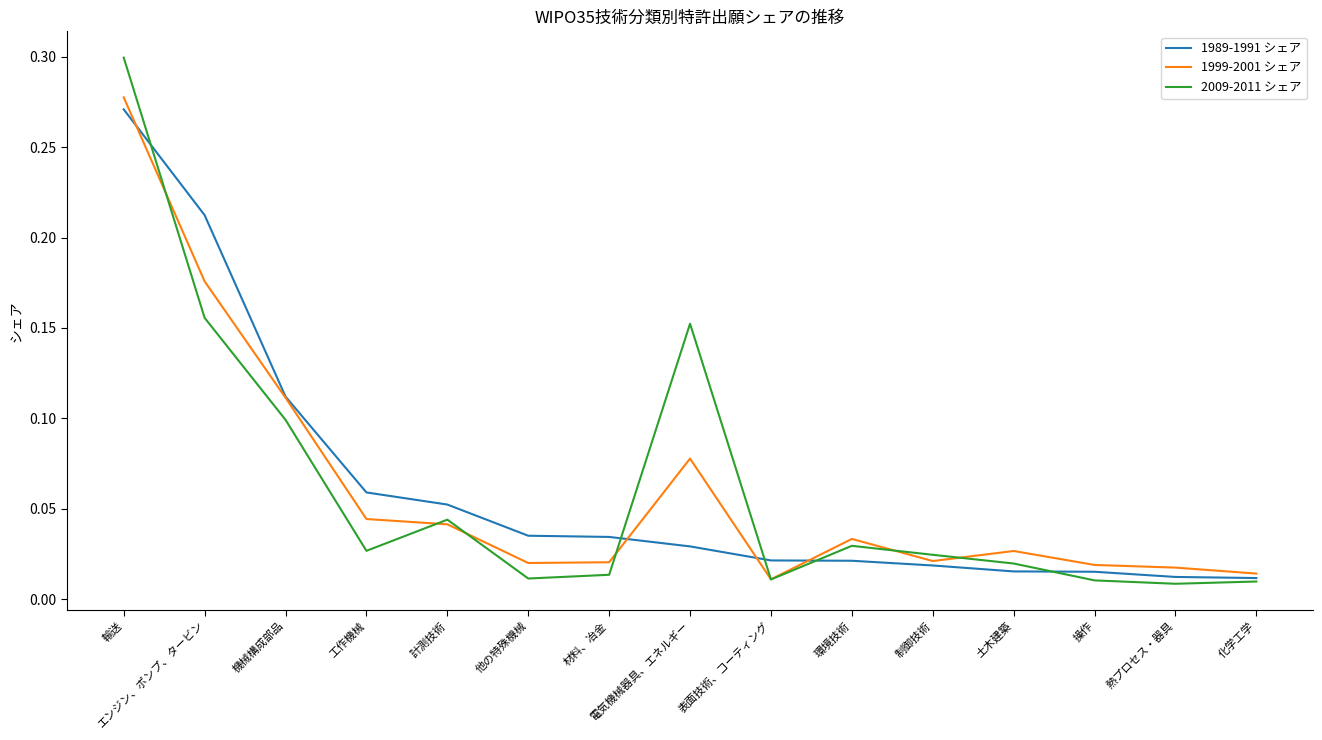

At how many categories does at least one series exceed 0?

15